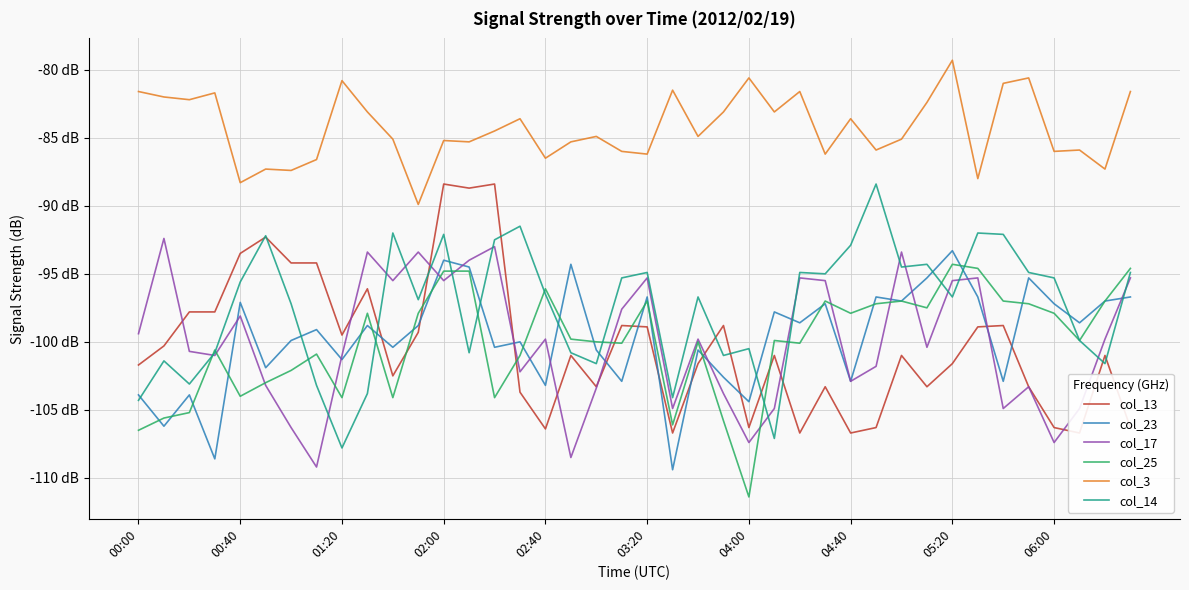

Which series has the largest total across all categories?

col_3